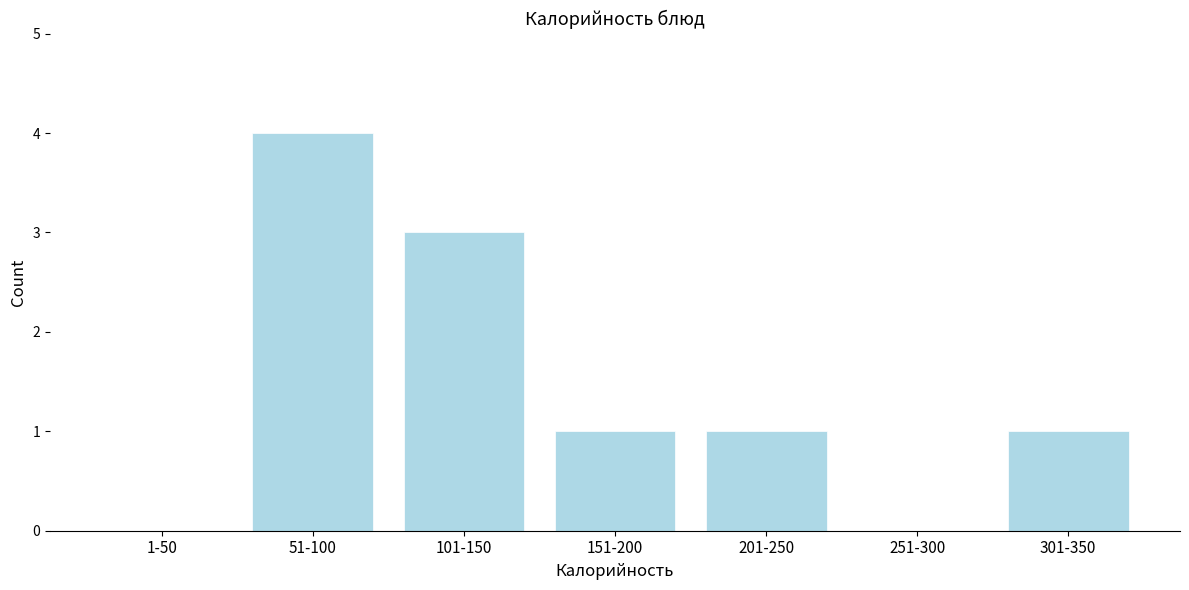

Reading left to right, list all the values displayed in this chart.

1-50=0	51-100=4	101-150=3	151-200=1	201-250=1	251-300=0	301-350=1